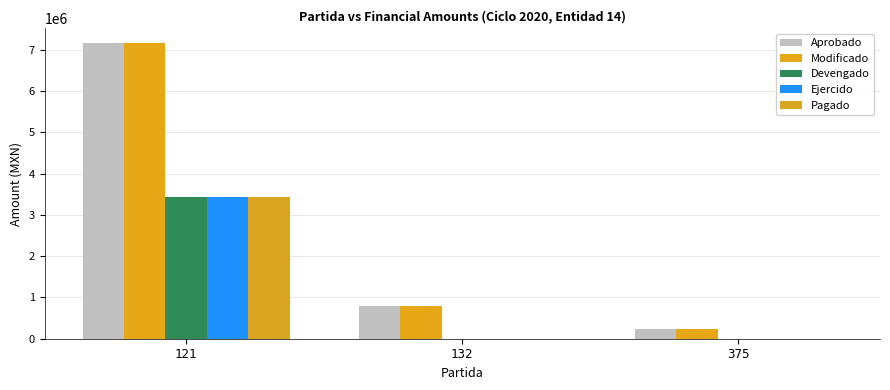

How many values in the Devengado series exceed 0?

1